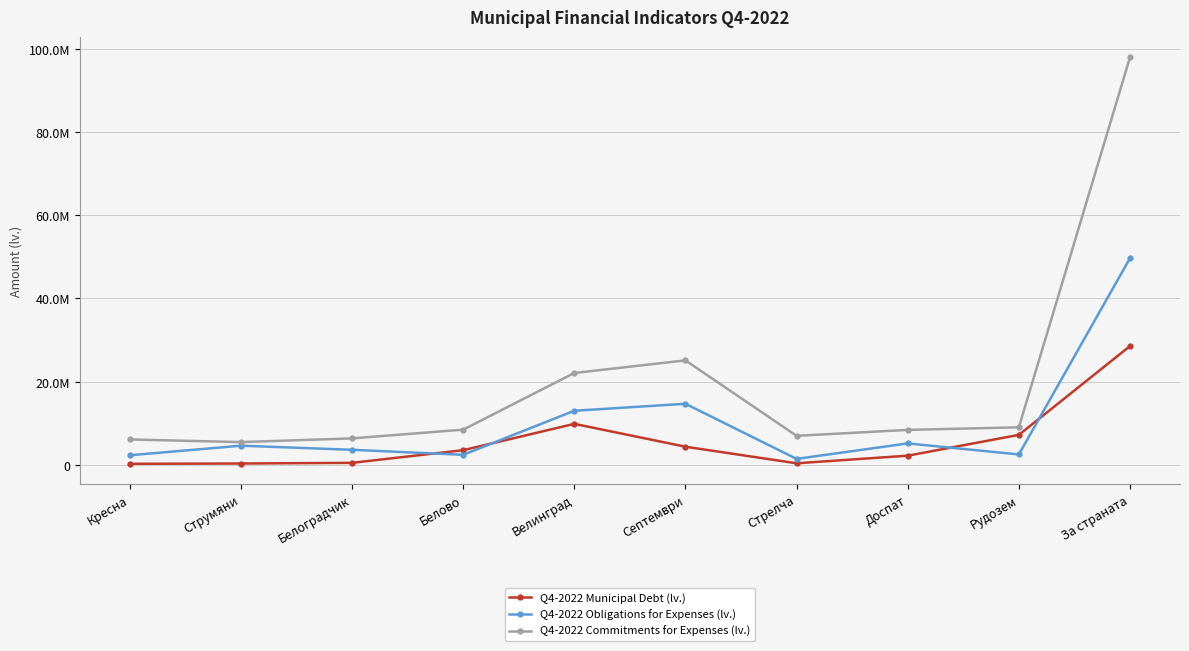

What is the highest value of the Q4-2022 Commitments for Expenses (lv.) series?

97972925.1